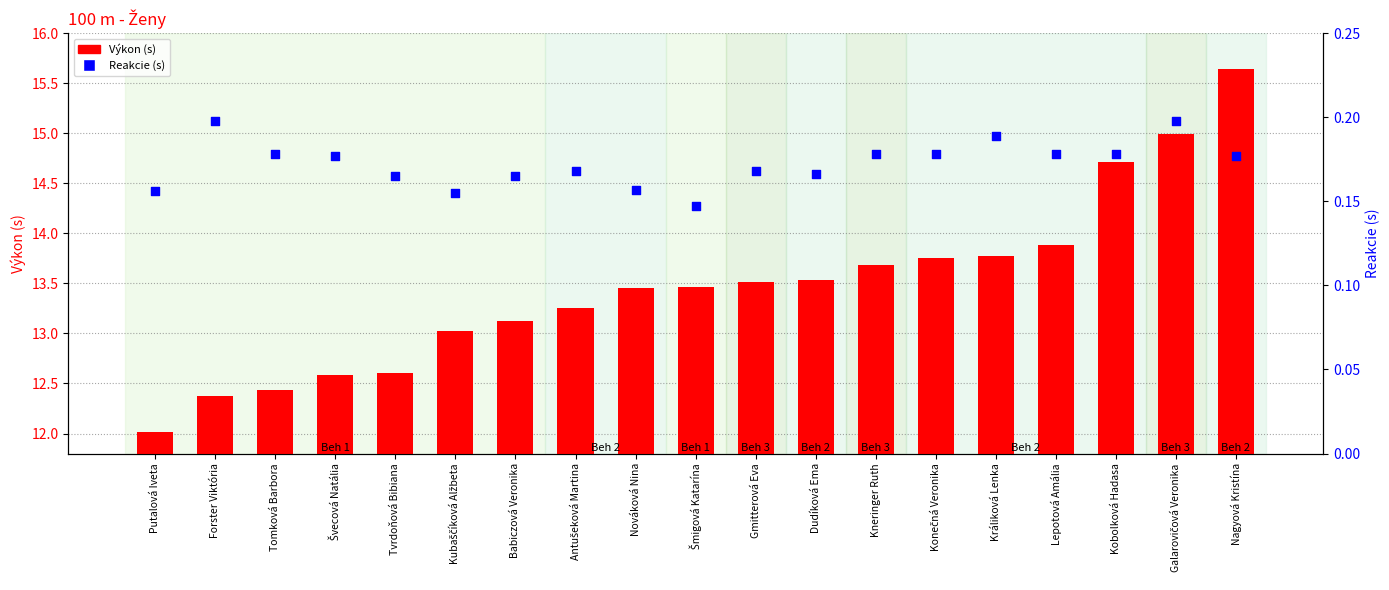

At how many categories does at least one series exceed 6?

19